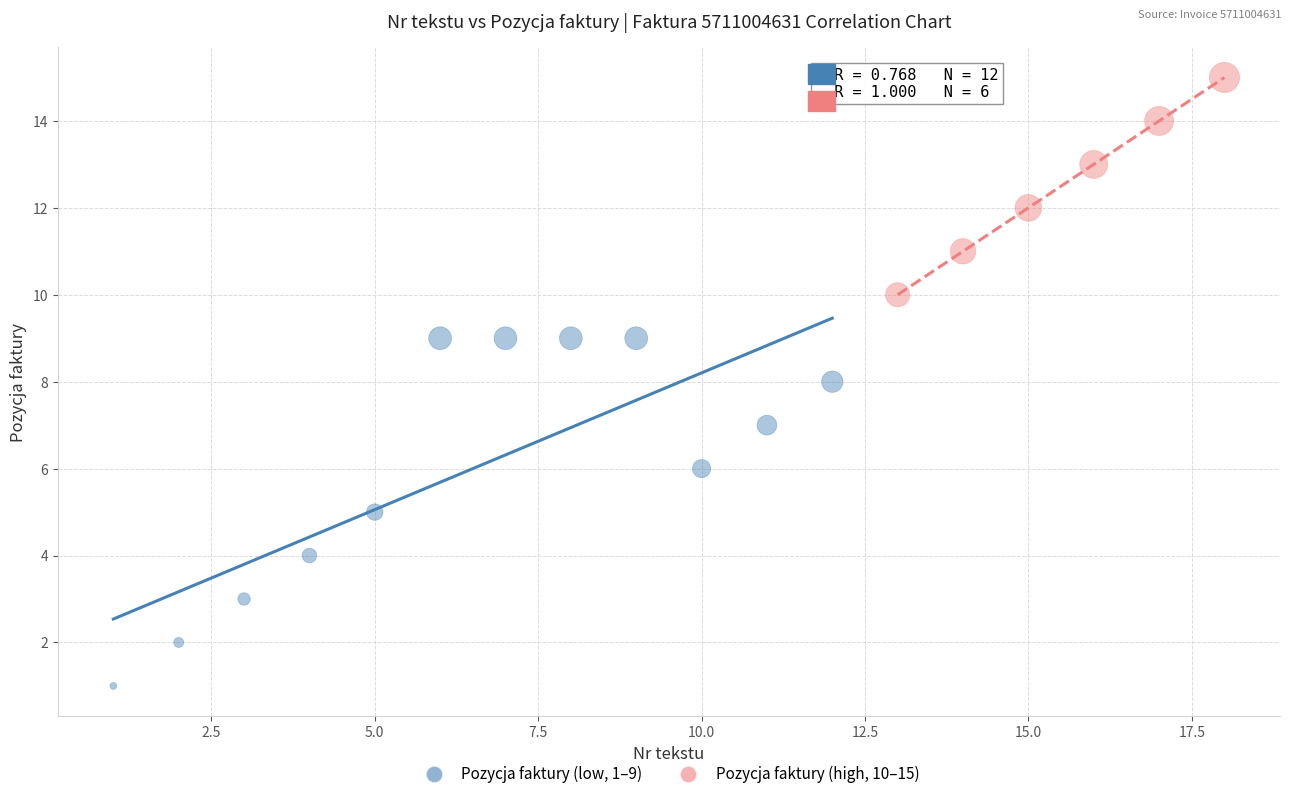

Which series reaches the maximum Y coordinate?

Pozycja faktury (high, 10–15)